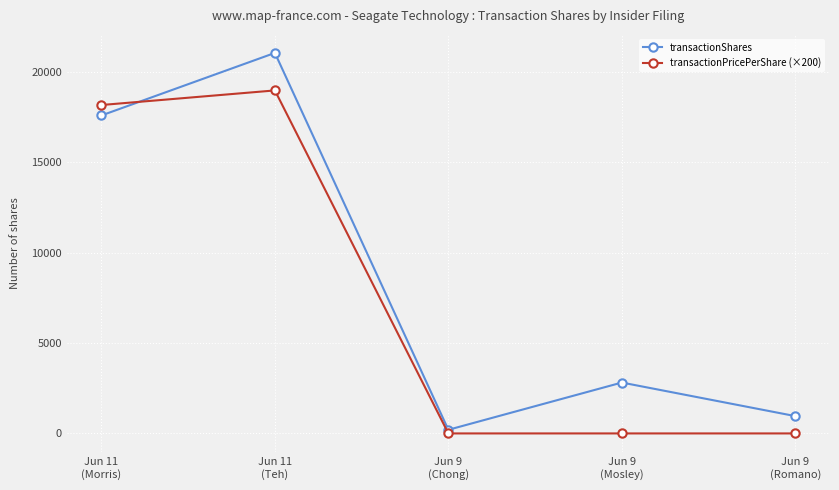

What is the difference between the highest and lowest values at Jun 9
(Mosley)?

2814.0